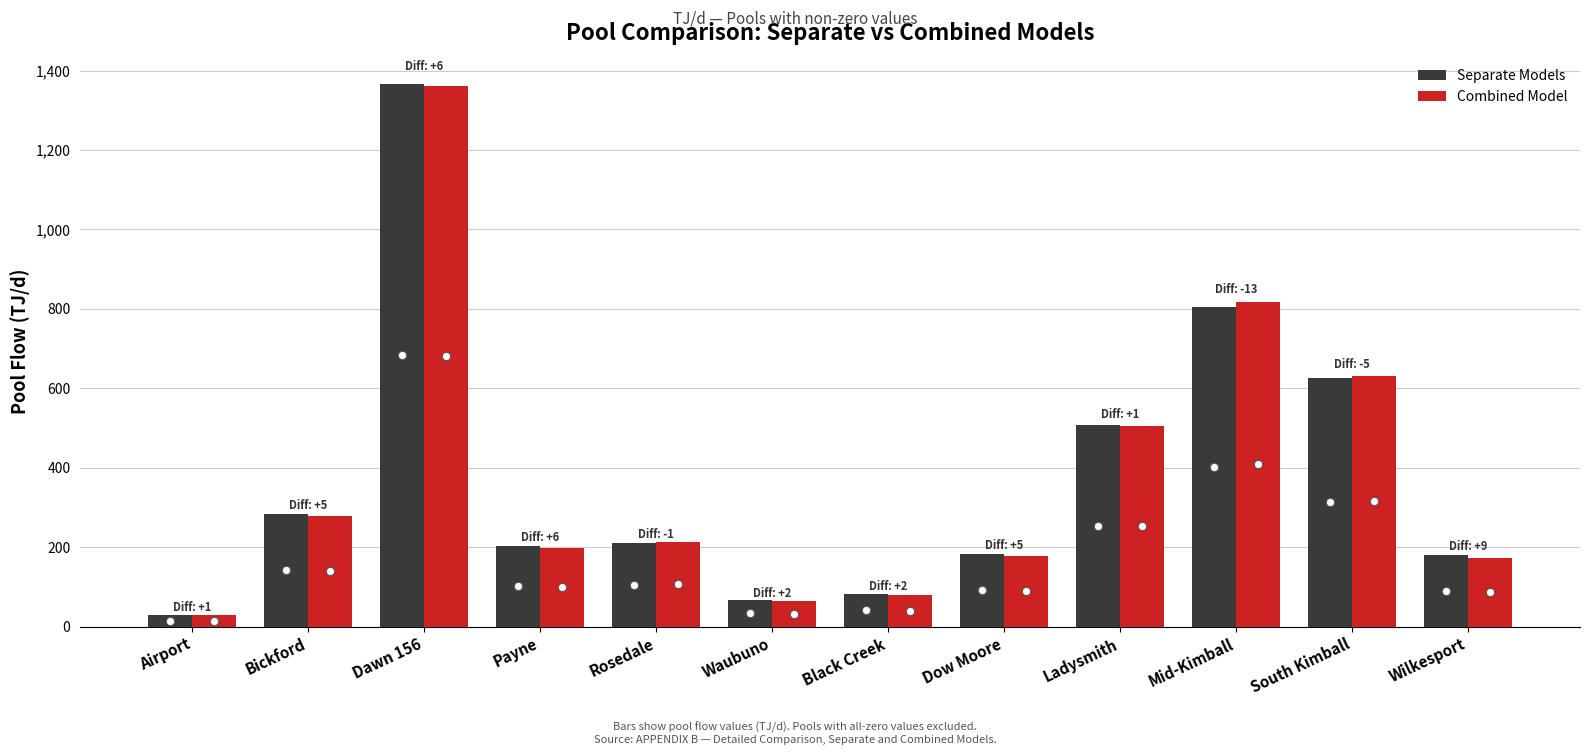

Is the value of Separate Models at Payne greater than the value of Combined Model at Dawn 156?

No